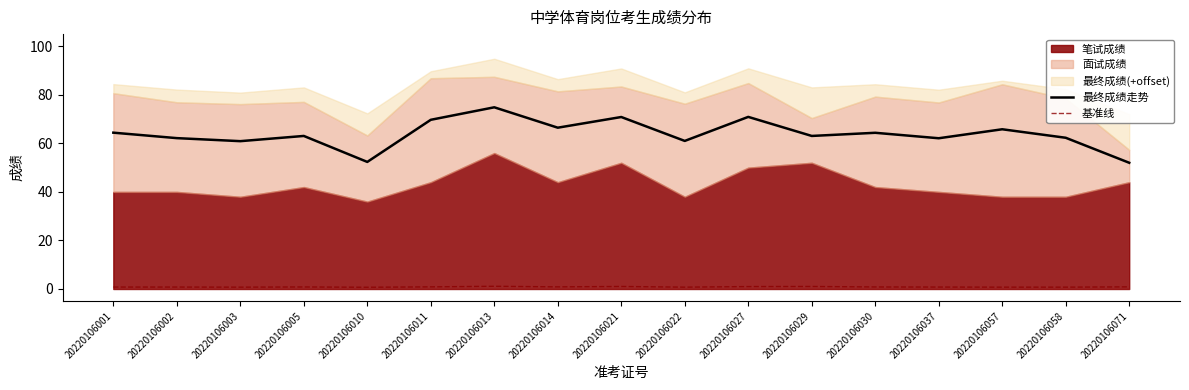

At which label does 基准线 reach its minimum?

20220106010